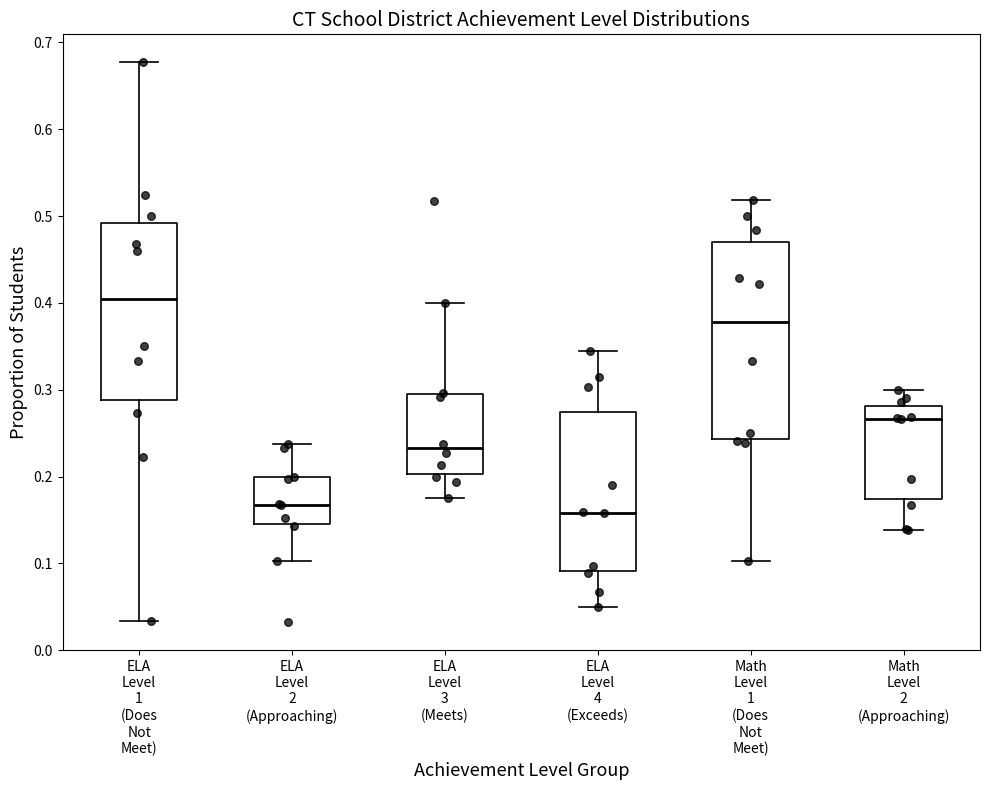

Where does the median line of the box for ELA Level 4 (Exceeds) sit on the y-axis? The values are not printed on the chart, so give them approximately, as read against the axis.

0.16